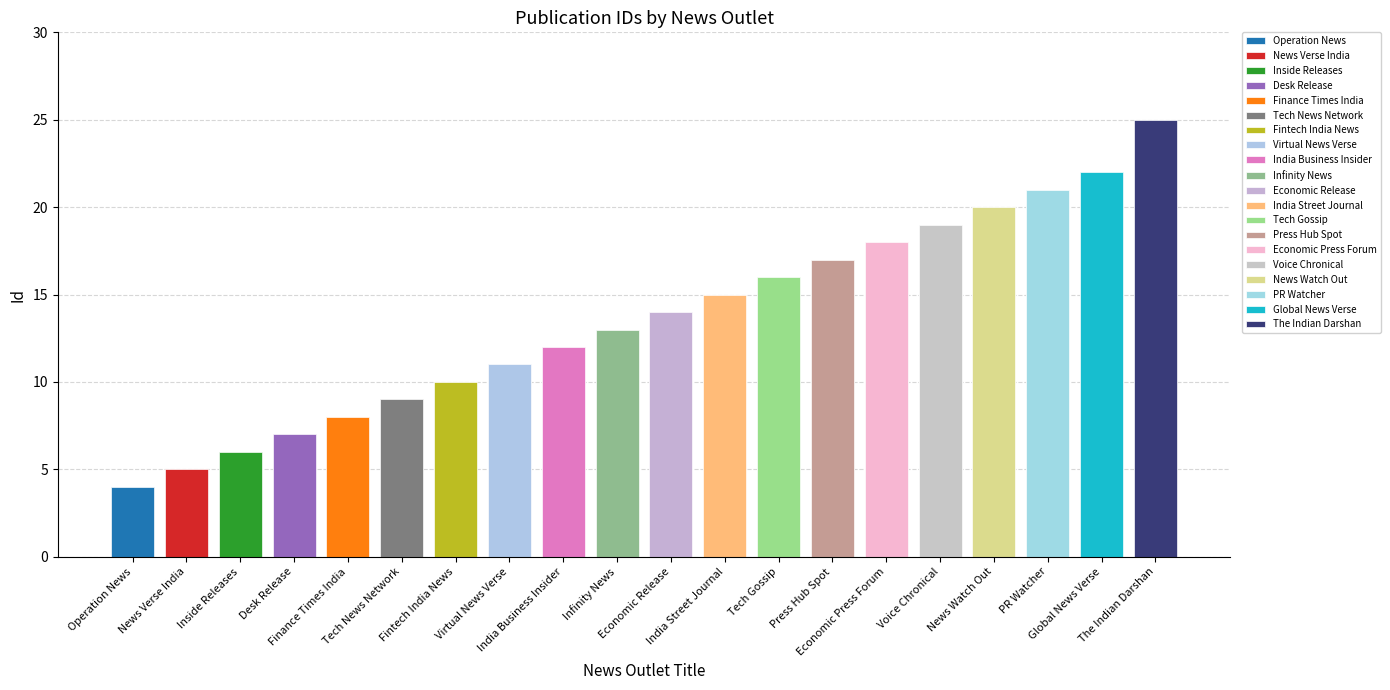

What is the value of the 13th bar from the left?

16